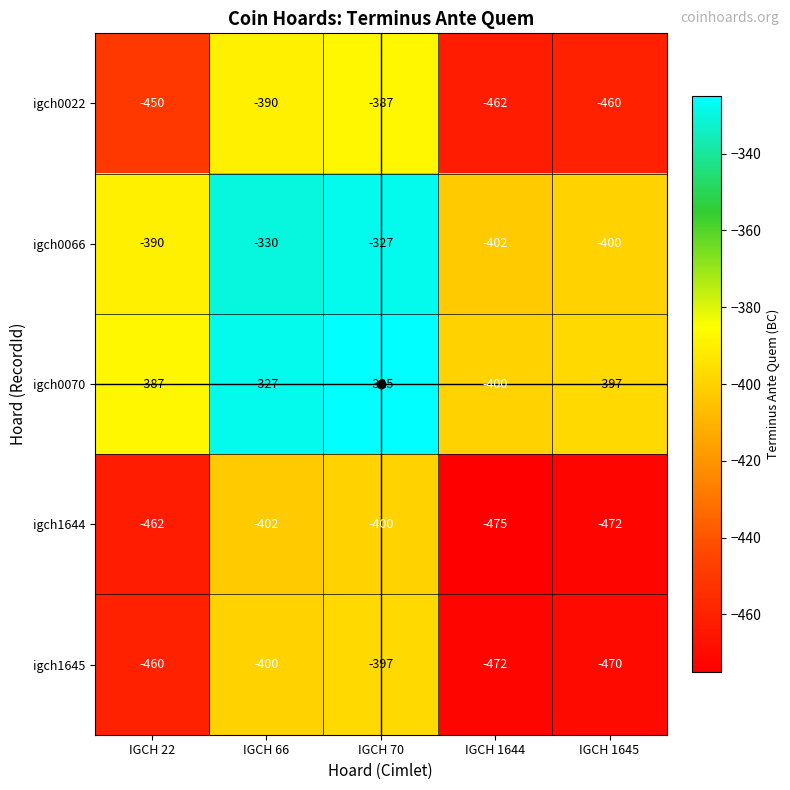

What is the spread (max minus min) of values at IGCH 66?

75